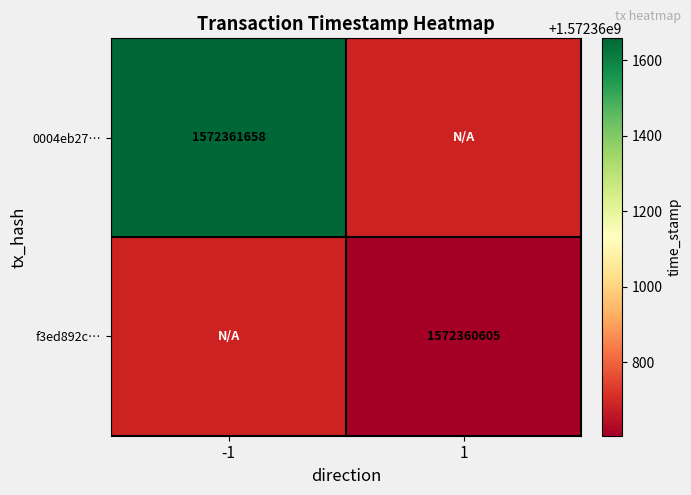

Which series has the widest spread of values?

0004eb27b66817de148c0a633854ef4b97e8343